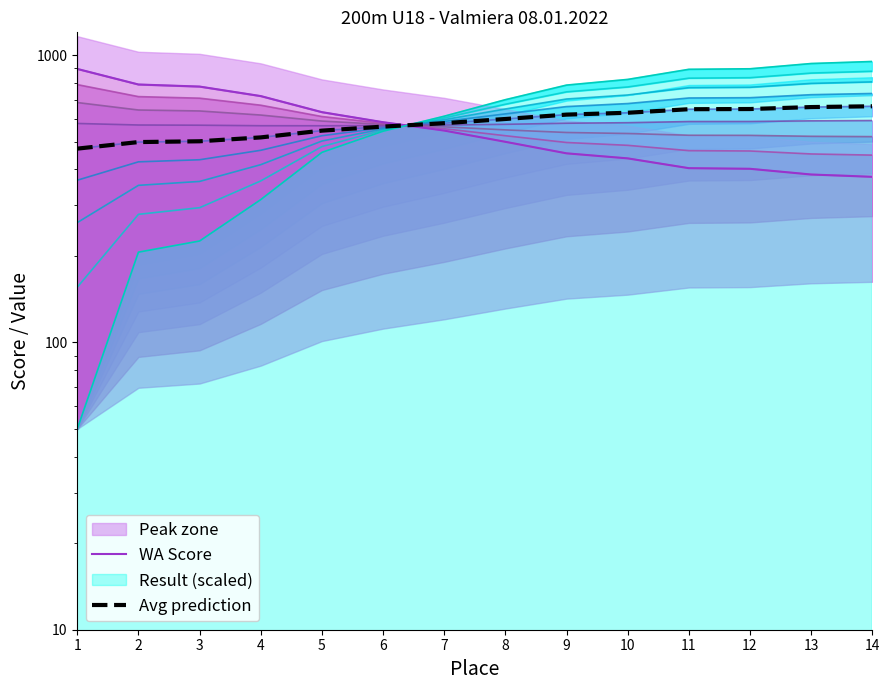

What is the maximum value shown in the chart?

895.0